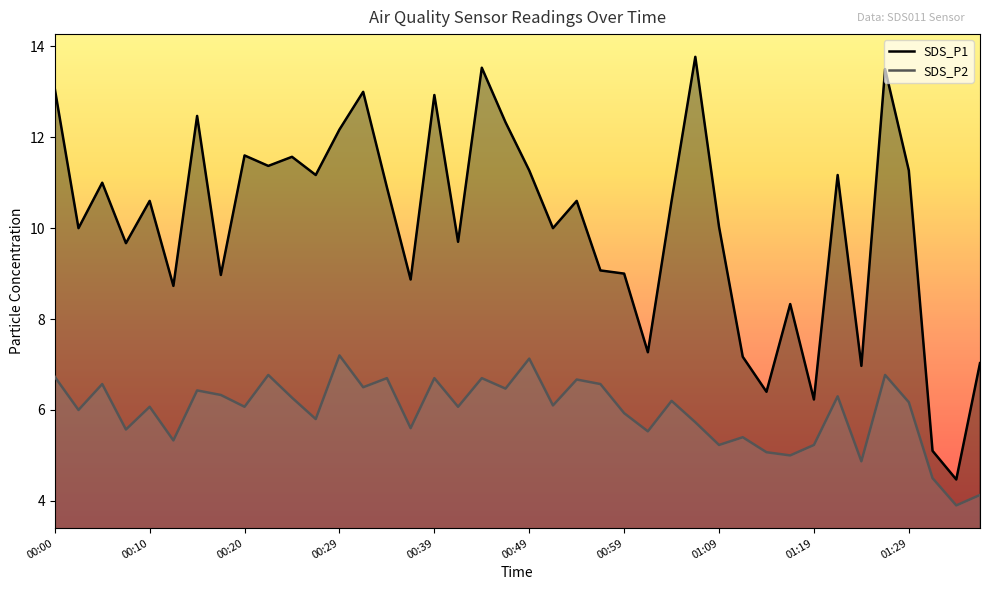

Between 00:10 and 01:11, which series saw the biggest shift?

SDS_P1